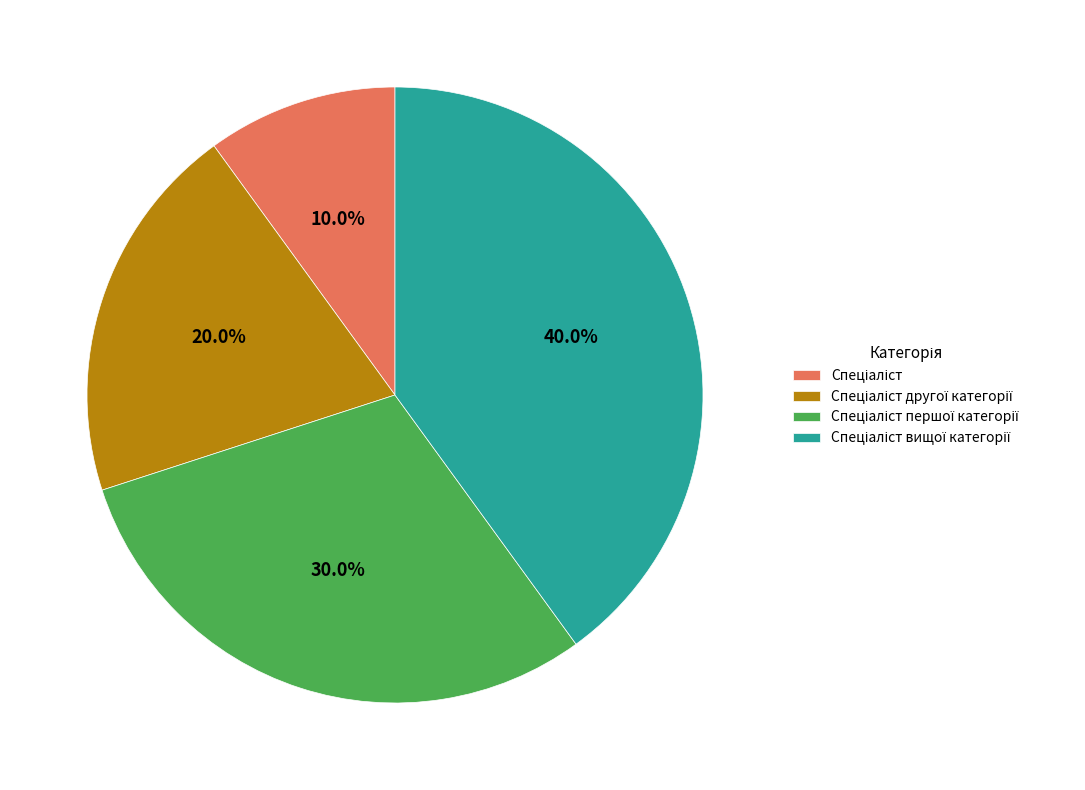

Is there any slice that represents more than half of the pie?

No